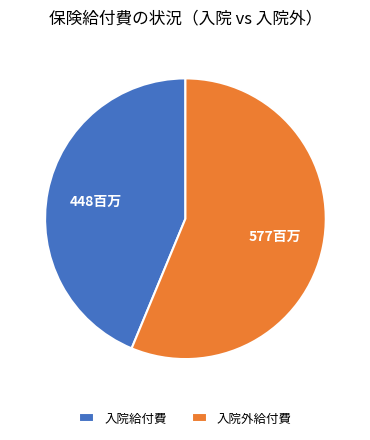

Rank the categories by value from lowest to highest.

入院給付費, 入院外給付費